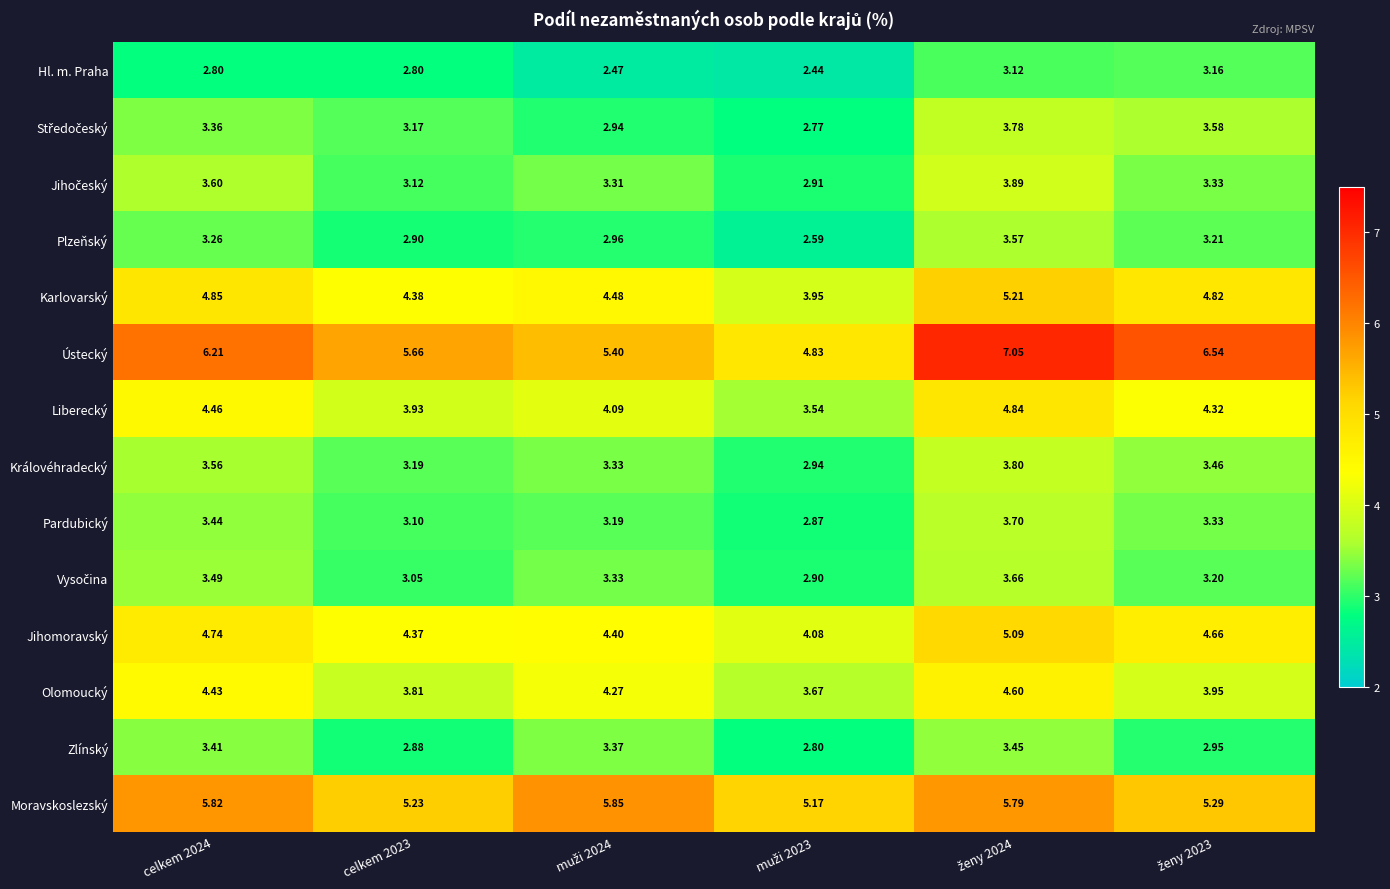

Which series has the largest range (max minus min)?

Ústecký